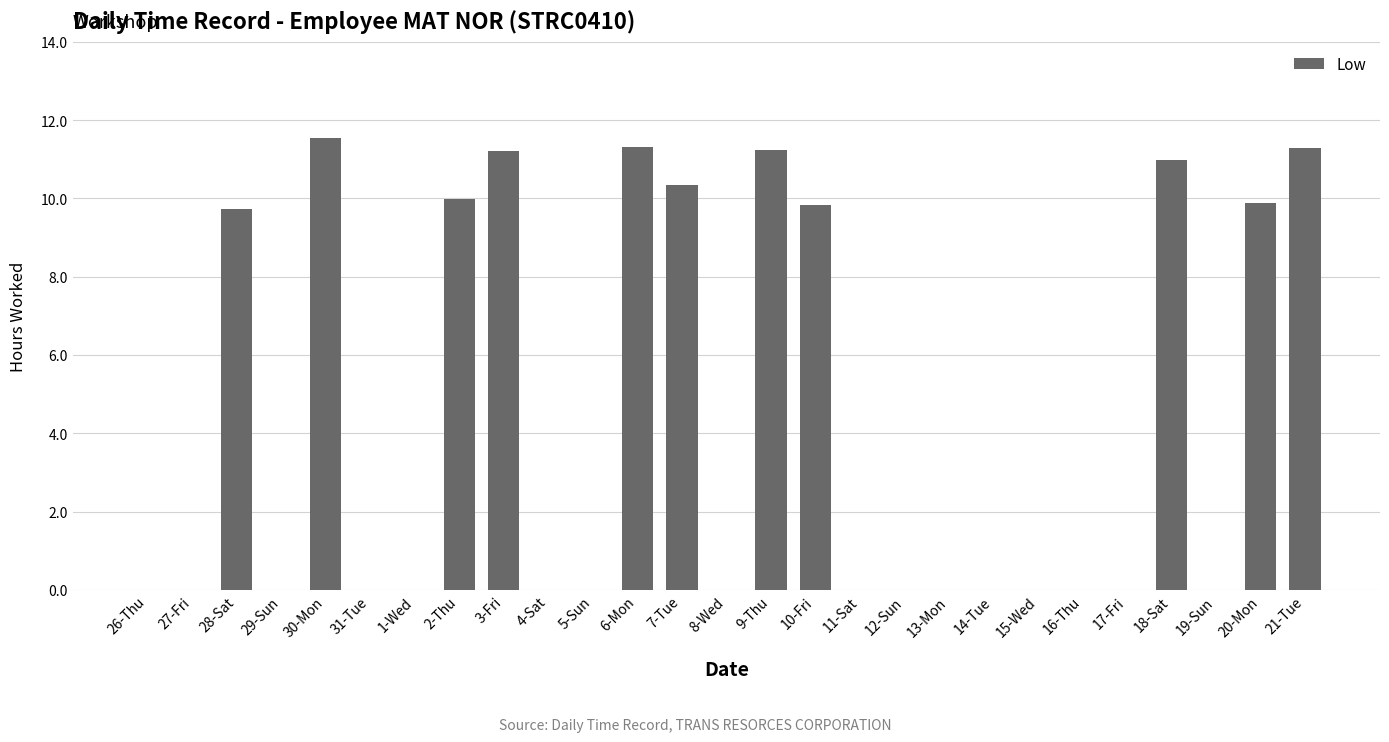

What is the maximum value shown in the chart?

11.5